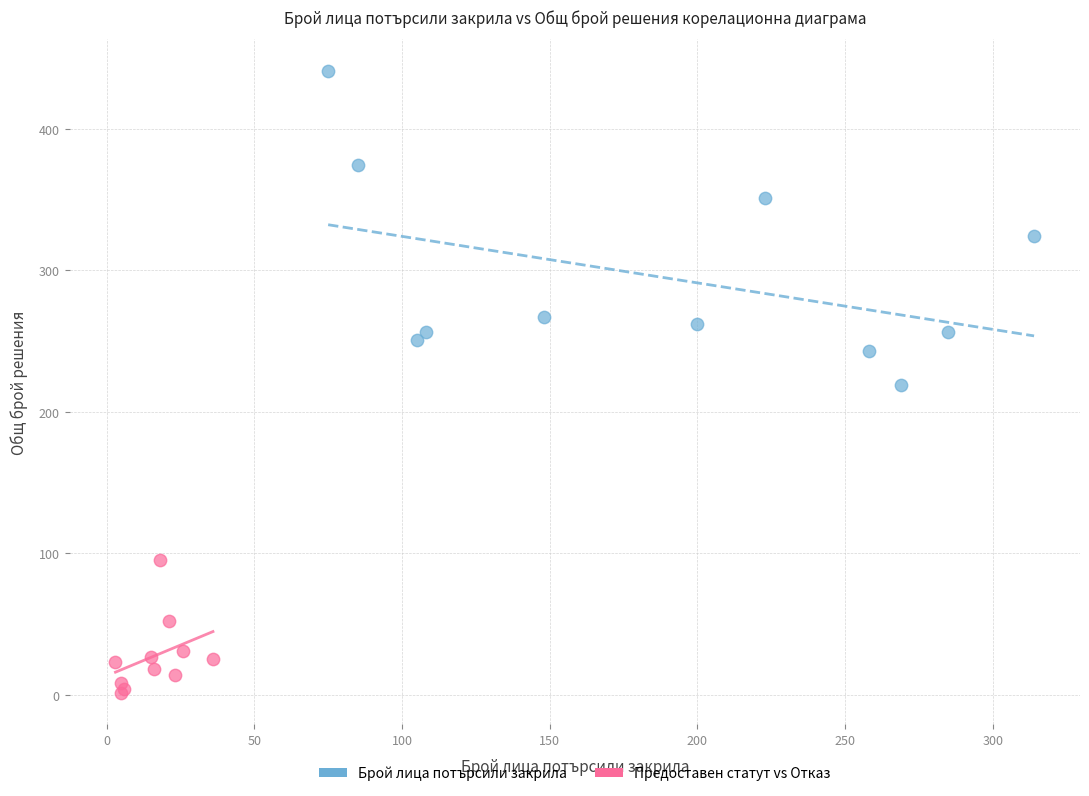

What are all the series names shown in the legend?

Брой лица потърсили закрила, Предоставен статут vs Отказ